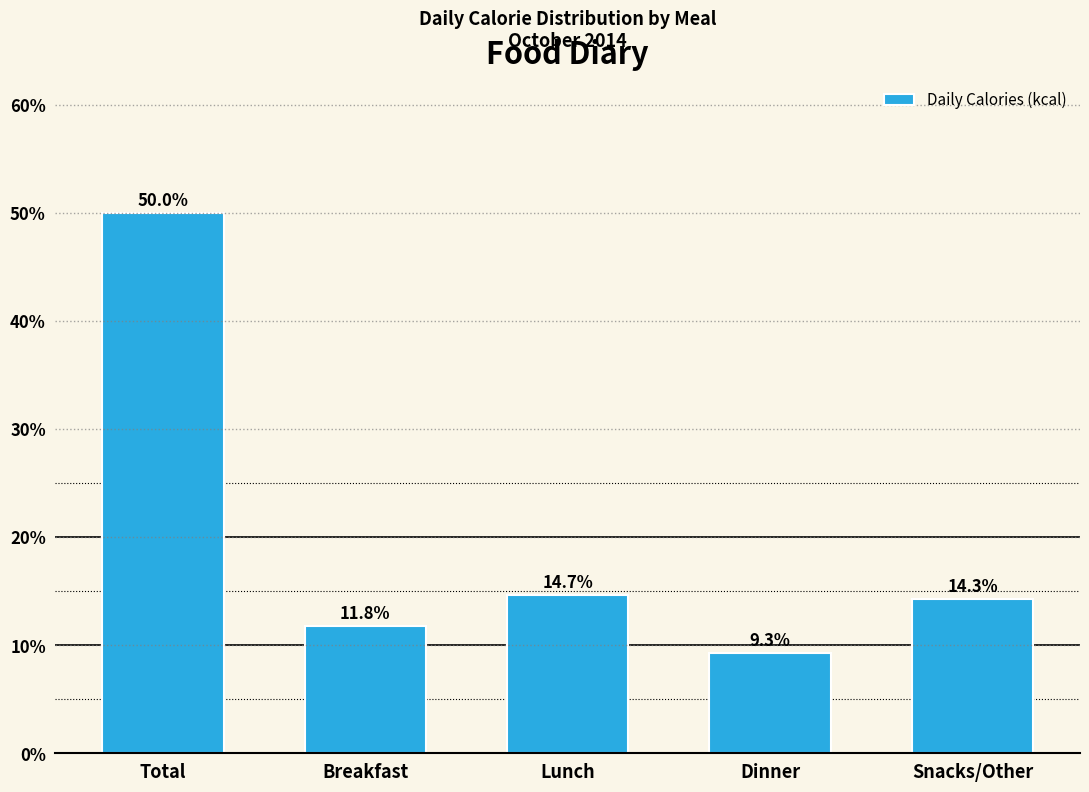

Reading left to right, transcribe all the data shown in this chart.

Total=50.0	Breakfast=11.8	Lunch=14.7	Dinner=9.3	Snacks/Other=14.3